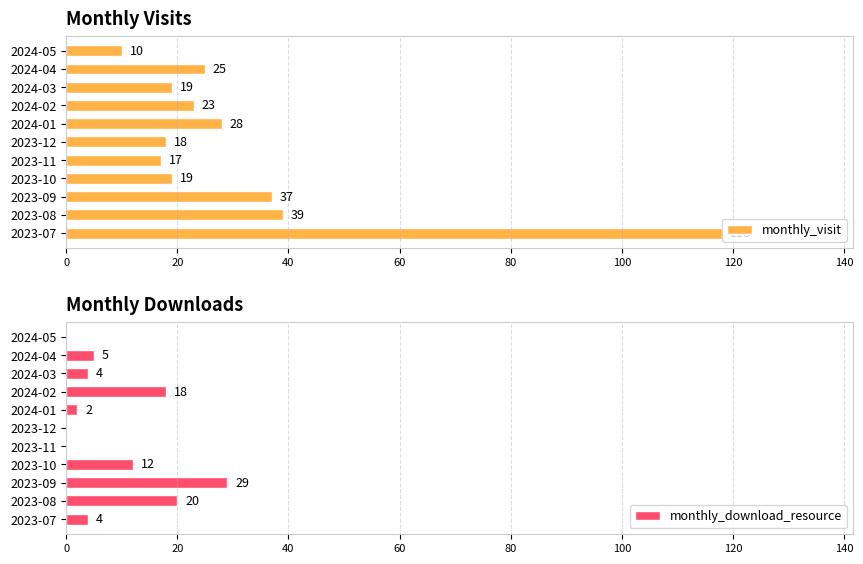

What is the highest value of the monthly_download_resource series?

29